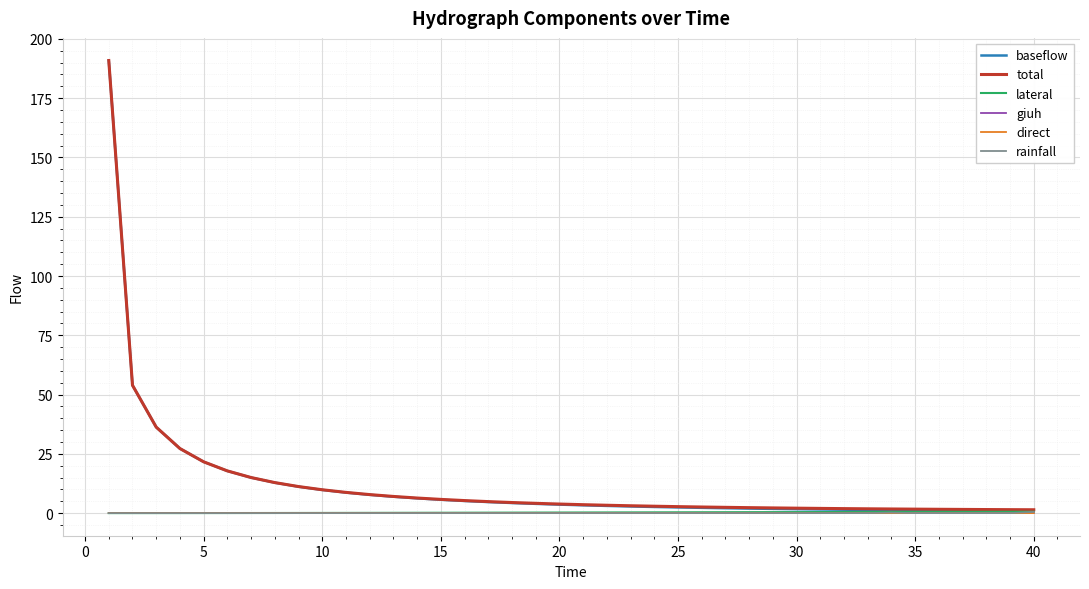

Which series has the widest spread of values?

baseflow